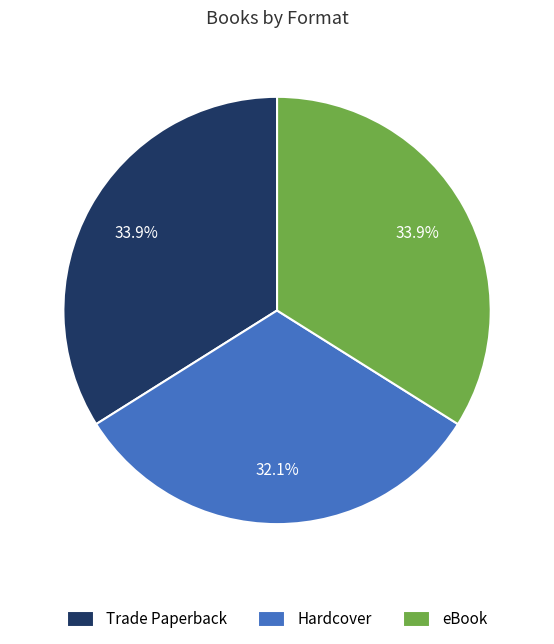

Combined, do Trade Paperback and Hardcover account for over 50%?

Yes